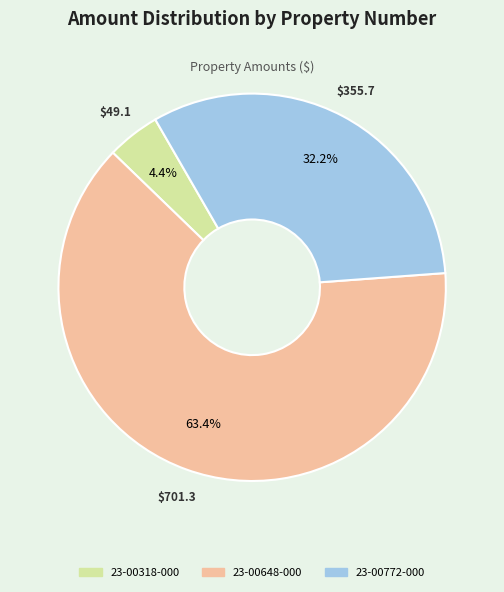

Which category has the smallest portion of the pie?

23-00318-000